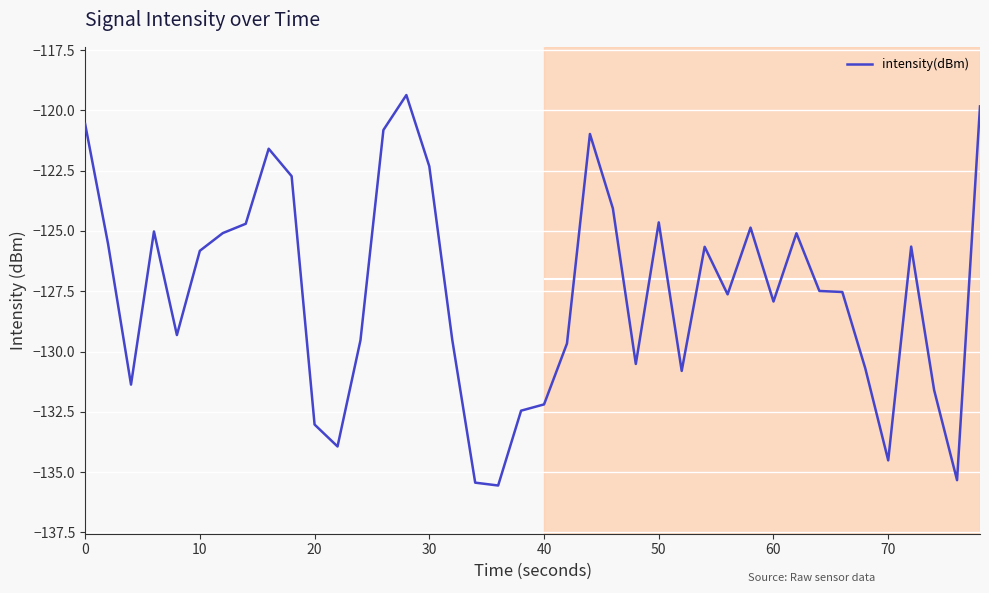

Reading right to left, what are all the values shown in this chart?

-119.8	-135.3	-131.6	-125.6	-134.5	-130.7	-127.5	-127.5	-125.1	-127.9	-124.9	-127.6	-125.7	-130.8	-124.6	-130.5	-124.1	-121.0	-129.7	-132.2	-132.5	-135.6	-135.4	-129.5	-122.3	-119.4	-120.8	-129.5	-133.9	-133.0	-122.7	-121.6	-124.7	-125.1	-125.8	-129.3	-125.0	-131.4	-125.5	-120.6